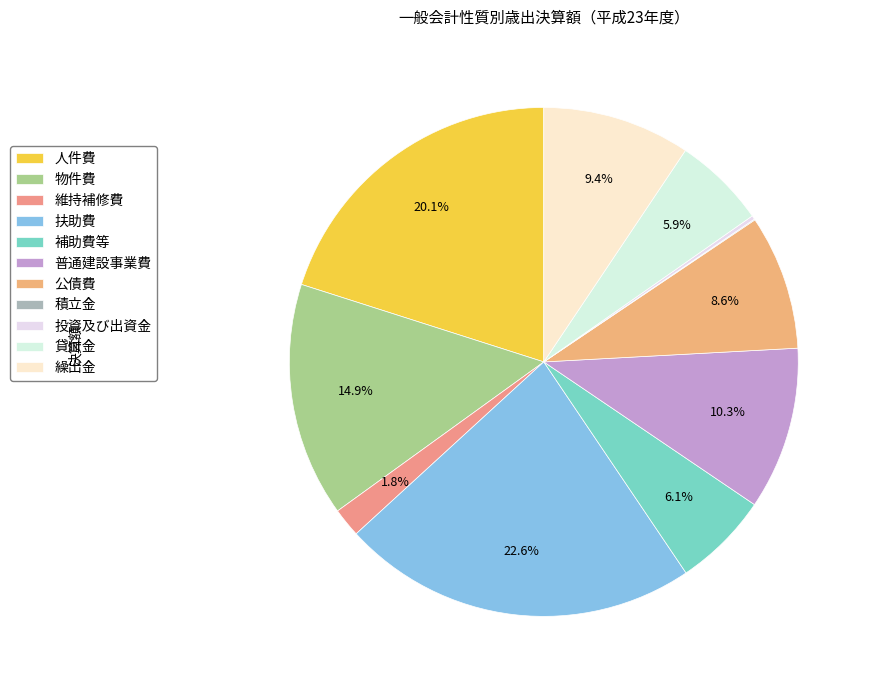

How much of the chart is everything except 繰出金?

90.6%